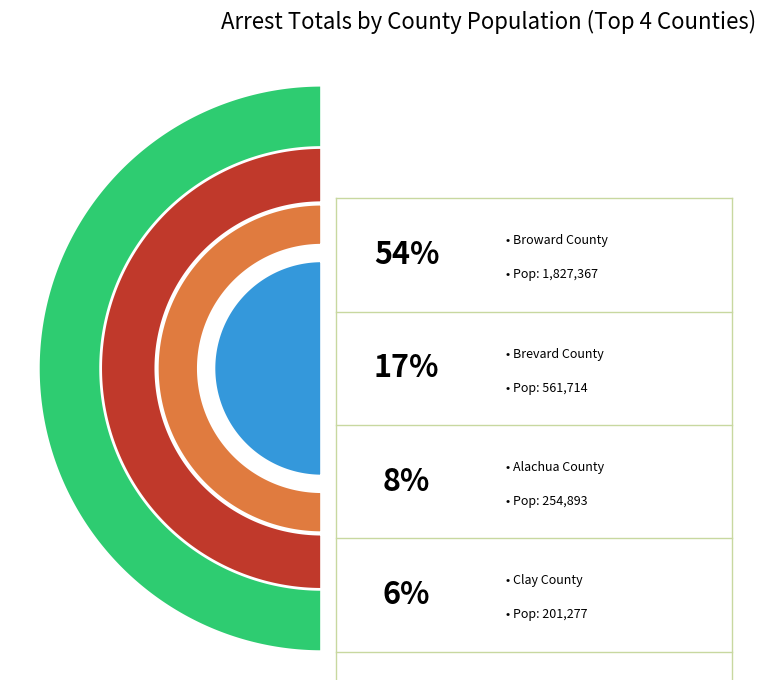

Which slice is the smallest?

Calhoun County